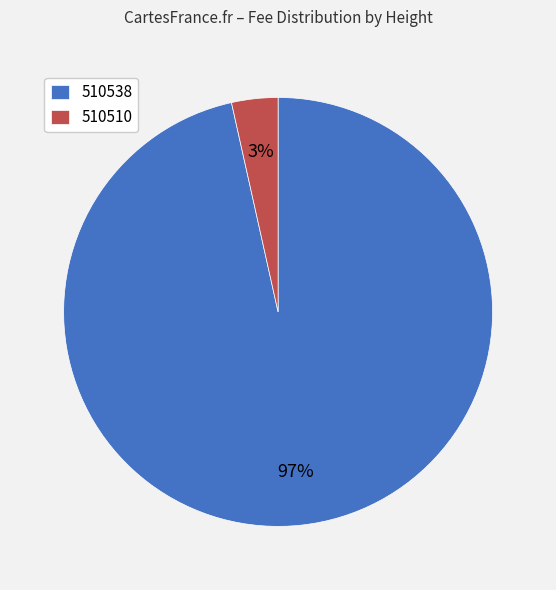

The 510510 slice represents 10% of the pie. True or false?

False